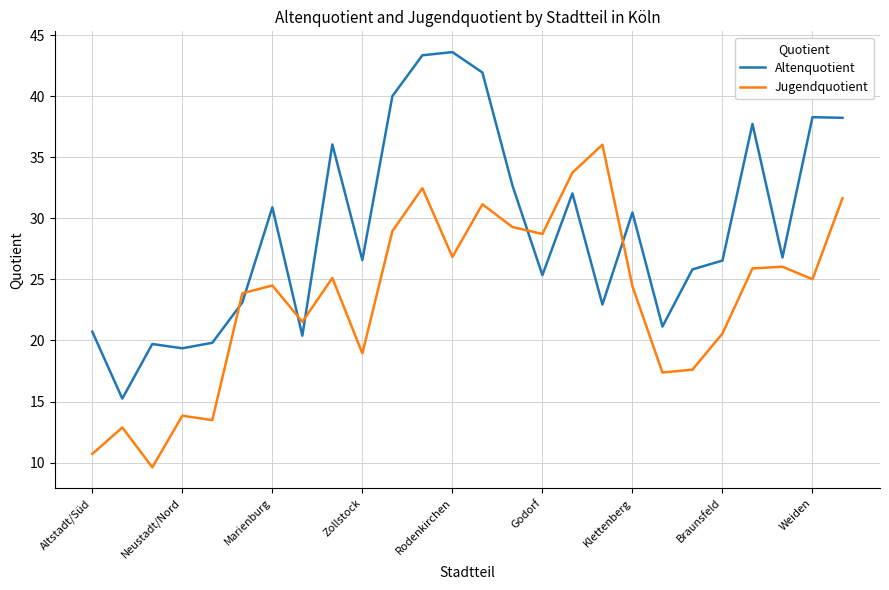

What is the greatest value displayed?

43.6